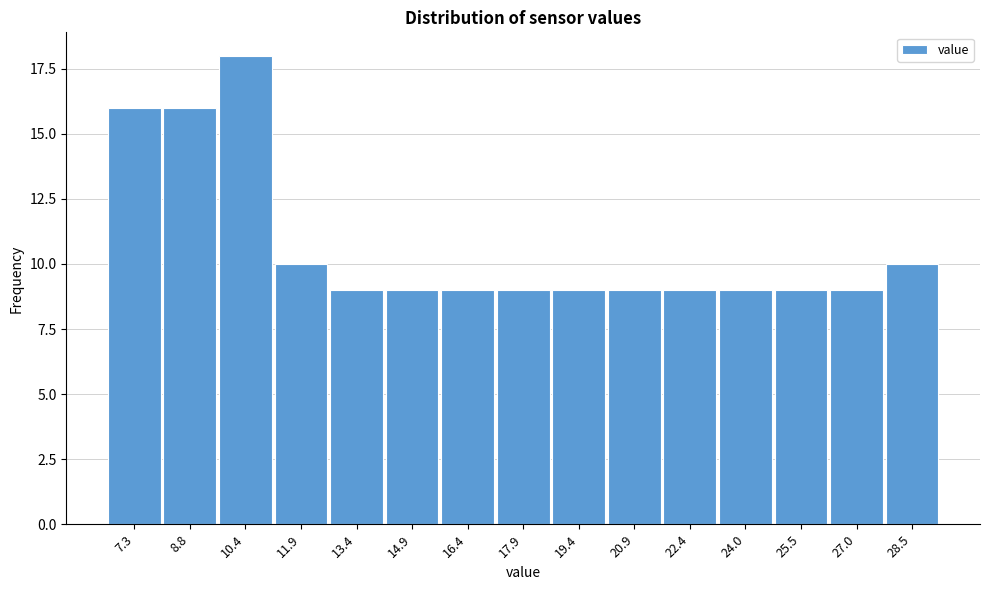

Reading right to left, transcribe all the data shown in this chart.

10	9	9	9	9	9	9	9	9	9	9	10	18	16	16